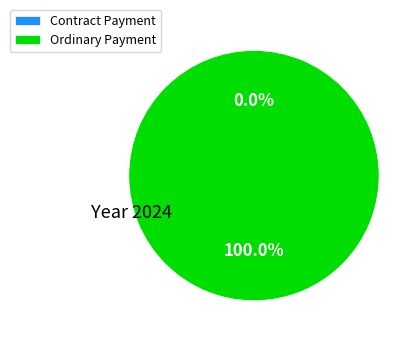

How many slices are in this pie chart?

2